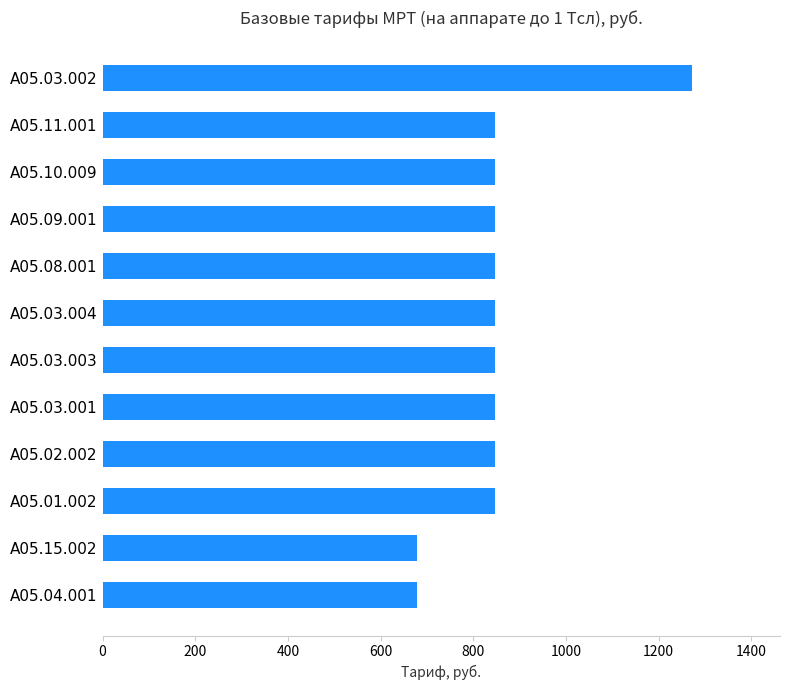

The value at A05.04.001 is 187.8. True or false?

False